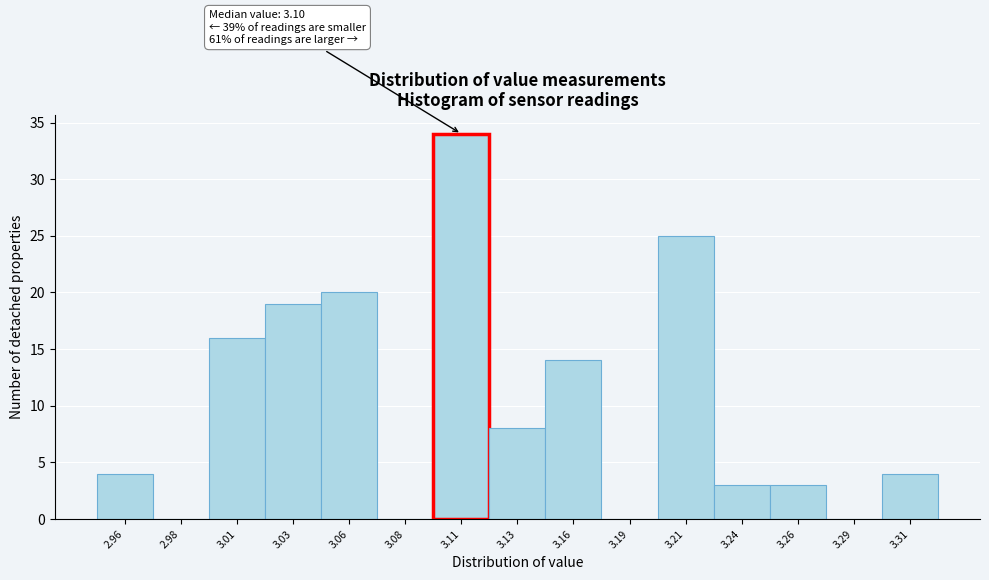

Reading left to right, list all the values displayed in this chart.

2.96=4	2.98=0	3.01=16	3.03=19	3.06=20	3.08=0	3.11=34	3.13=8	3.16=14	3.19=0	3.21=25	3.24=3	3.26=3	3.29=0	3.31=4